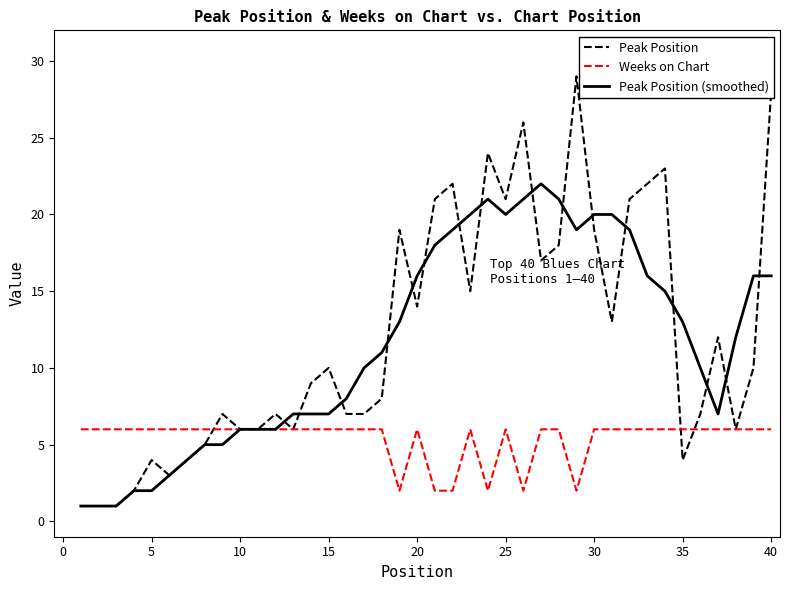

Which series has the largest range (max minus min)?

Peak Position